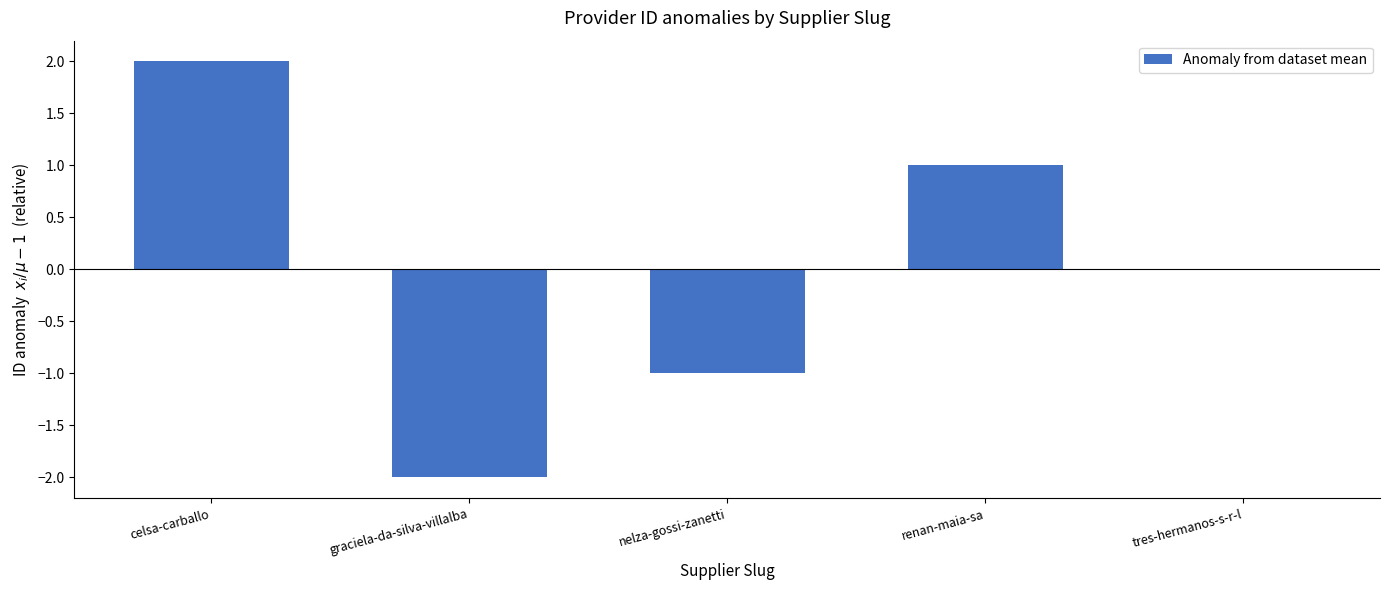

The value at graciela-da-silva-villalba is -3. True or false?

False